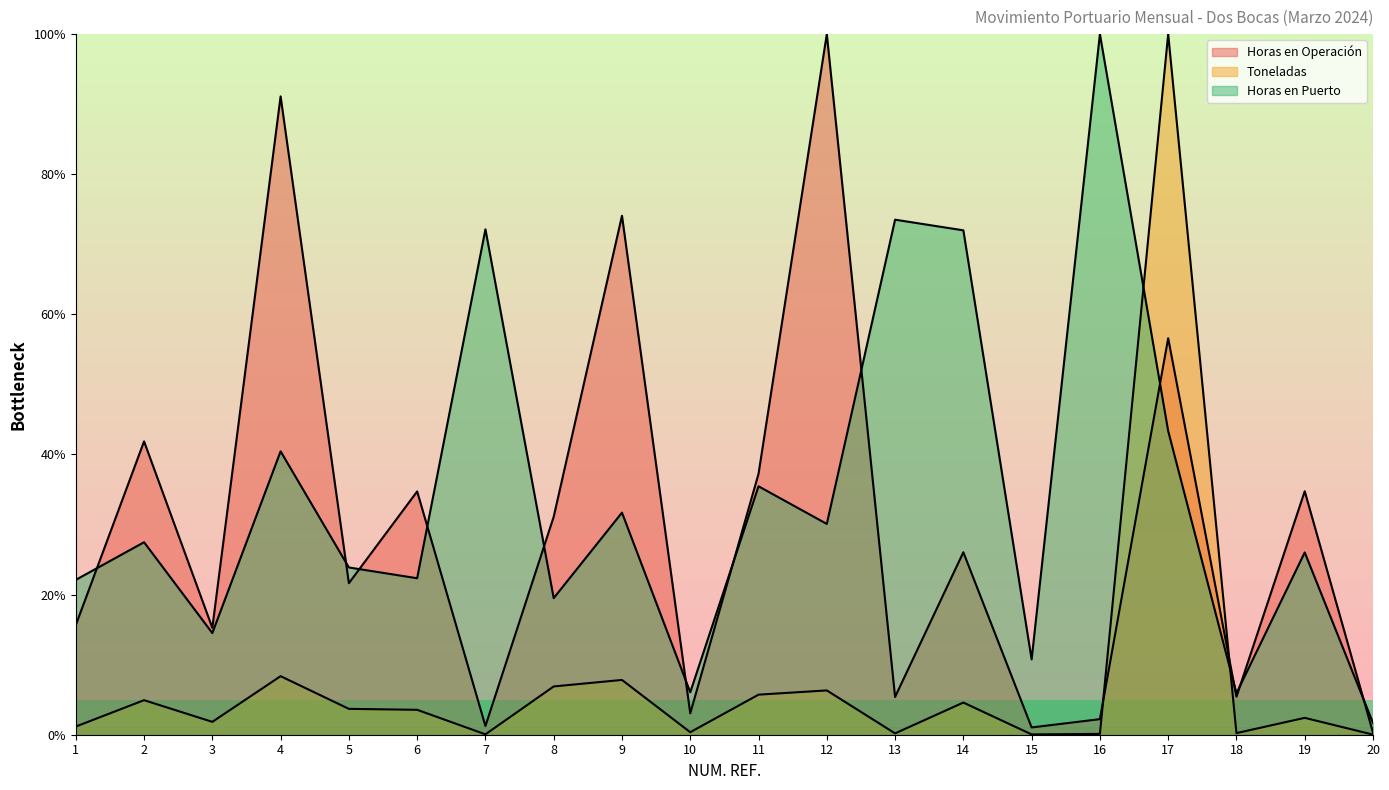

How many data points in Horas en Operación are less than 26?

10